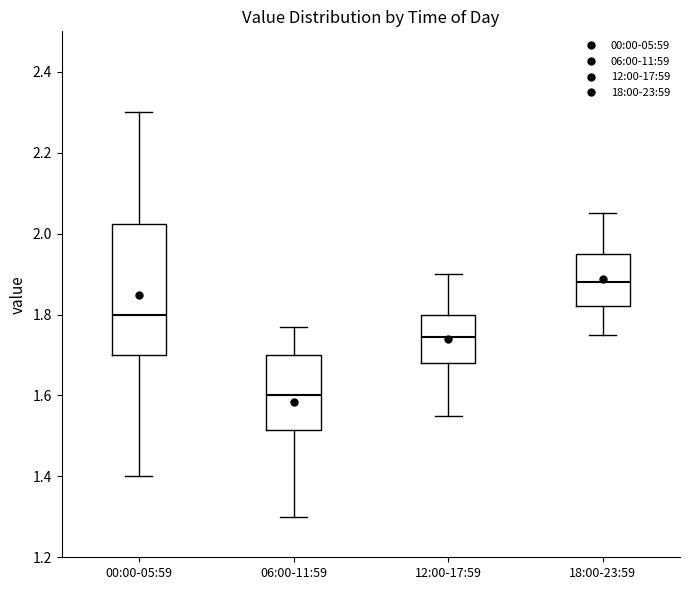

Where is the upper edge of the box for 00:00-05:59 on the y-axis? The values are not printed on the chart, so give them approximately, as read against the axis.

2.02